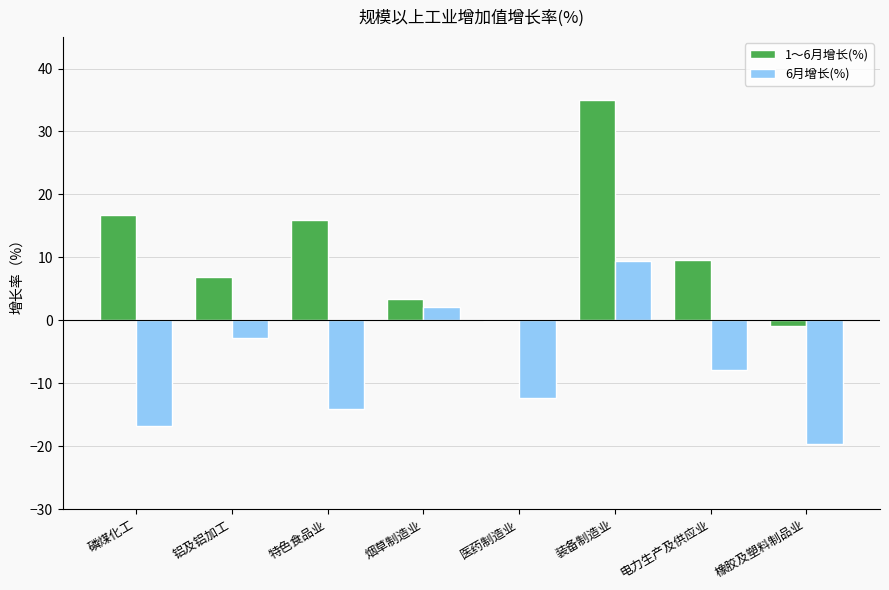

What is the greatest value displayed?

35.0